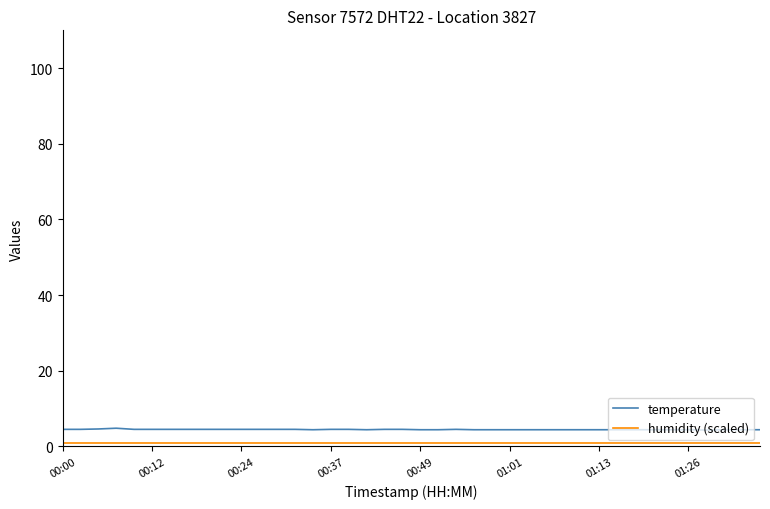

Which series has the largest total across all categories?

temperature